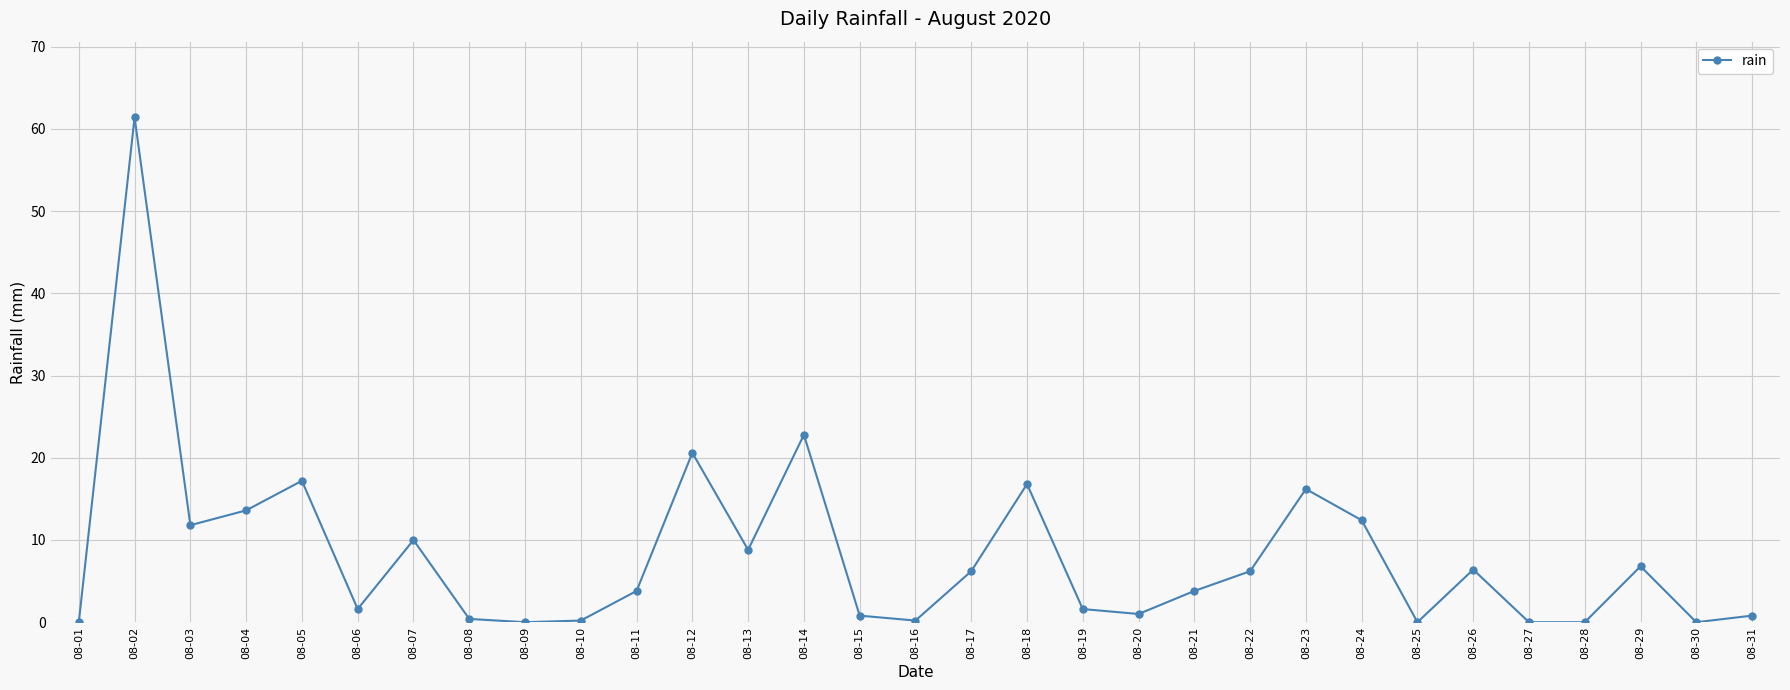

Between 08-14 and 08-16, which is larger?

08-14